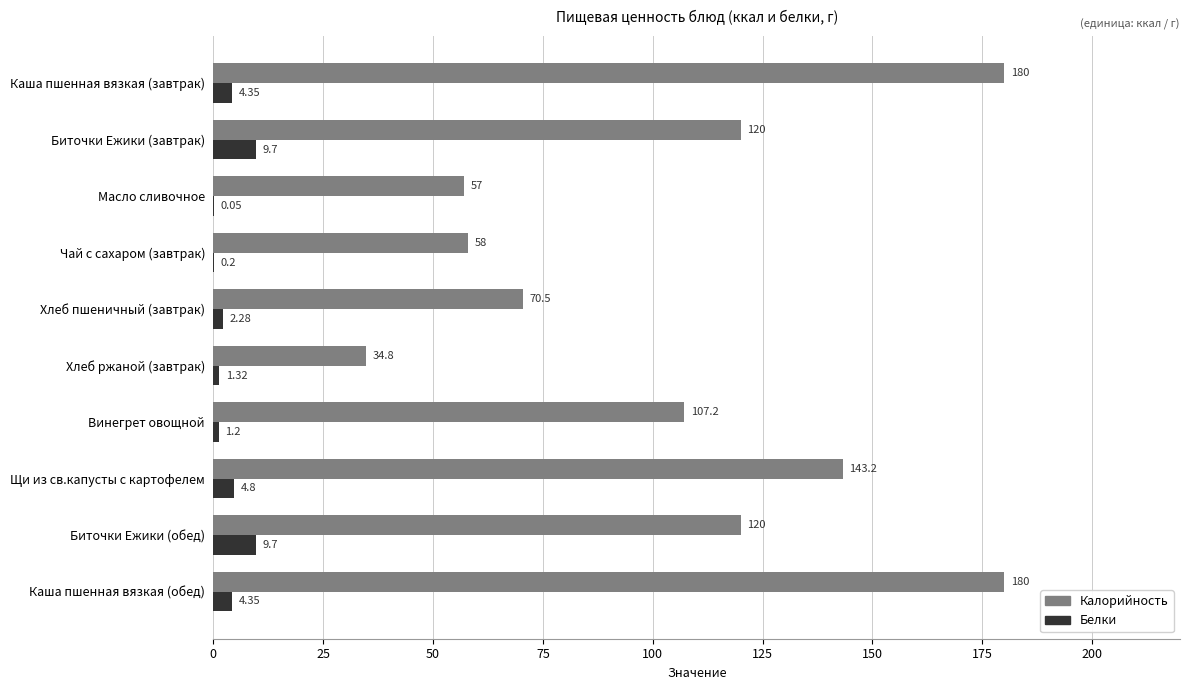

Between Биточки Ежики (завтрак) and Чай с сахаром (завтрак), which series saw the biggest shift?

Калорийность